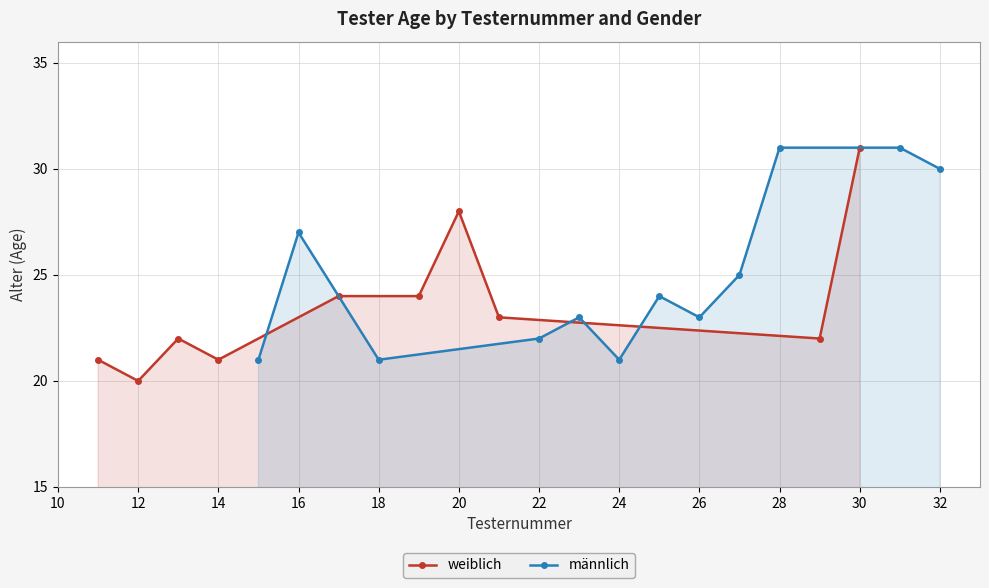

What is the average value?

25